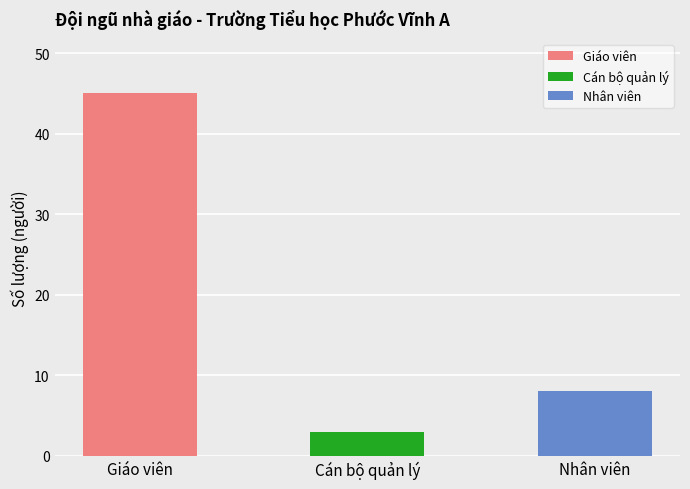

What is the change in value from Giáo viên to Cán bộ quản lý?

-42